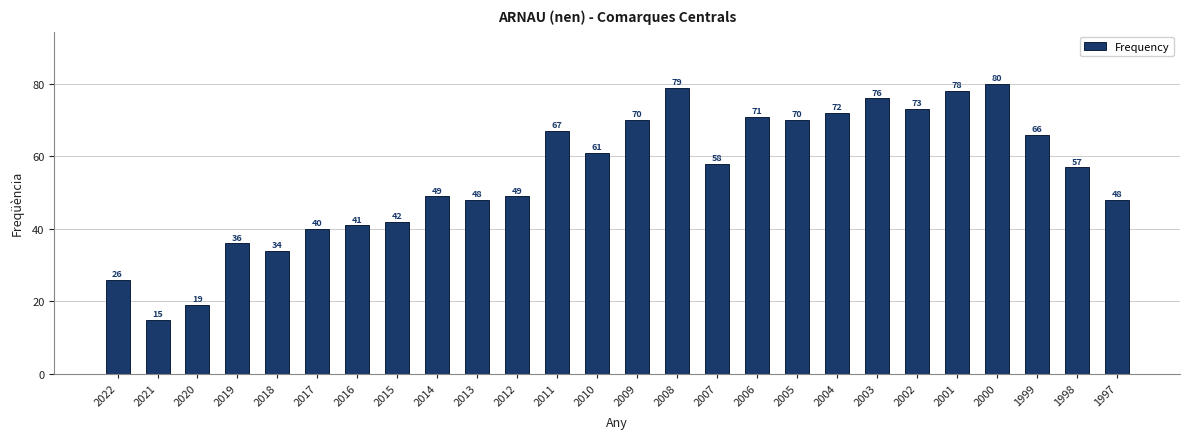

Reading right to left, extract all data points from this chart.

1997=48	1998=57	1999=66	2000=80	2001=78	2002=73	2003=76	2004=72	2005=70	2006=71	2007=58	2008=79	2009=70	2010=61	2011=67	2012=49	2013=48	2014=49	2015=42	2016=41	2017=40	2018=34	2019=36	2020=19	2021=15	2022=26